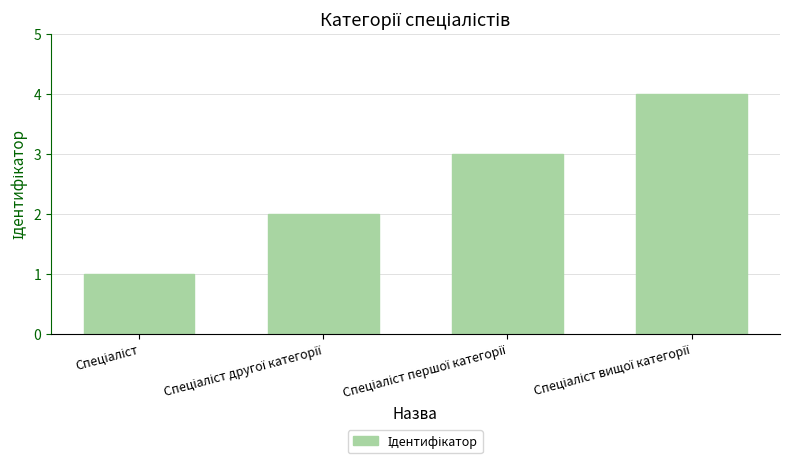

What is the difference between the maximum and minimum values?

3